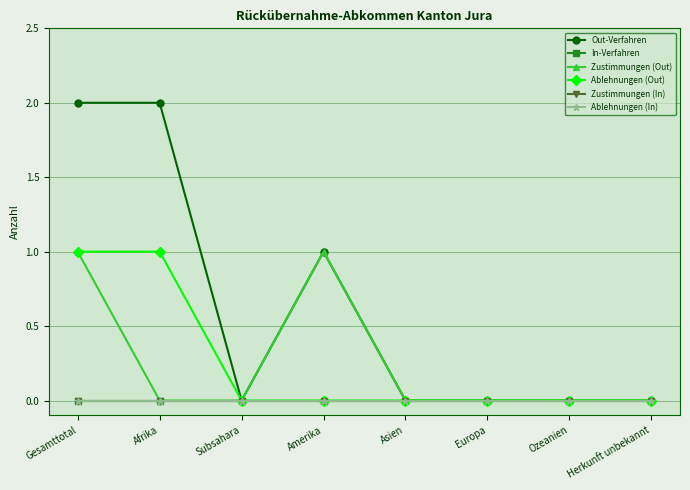

Is the value of Out-Verfahren at Asien greater than the value of Zustimmungen (In) at Subsahara?

No